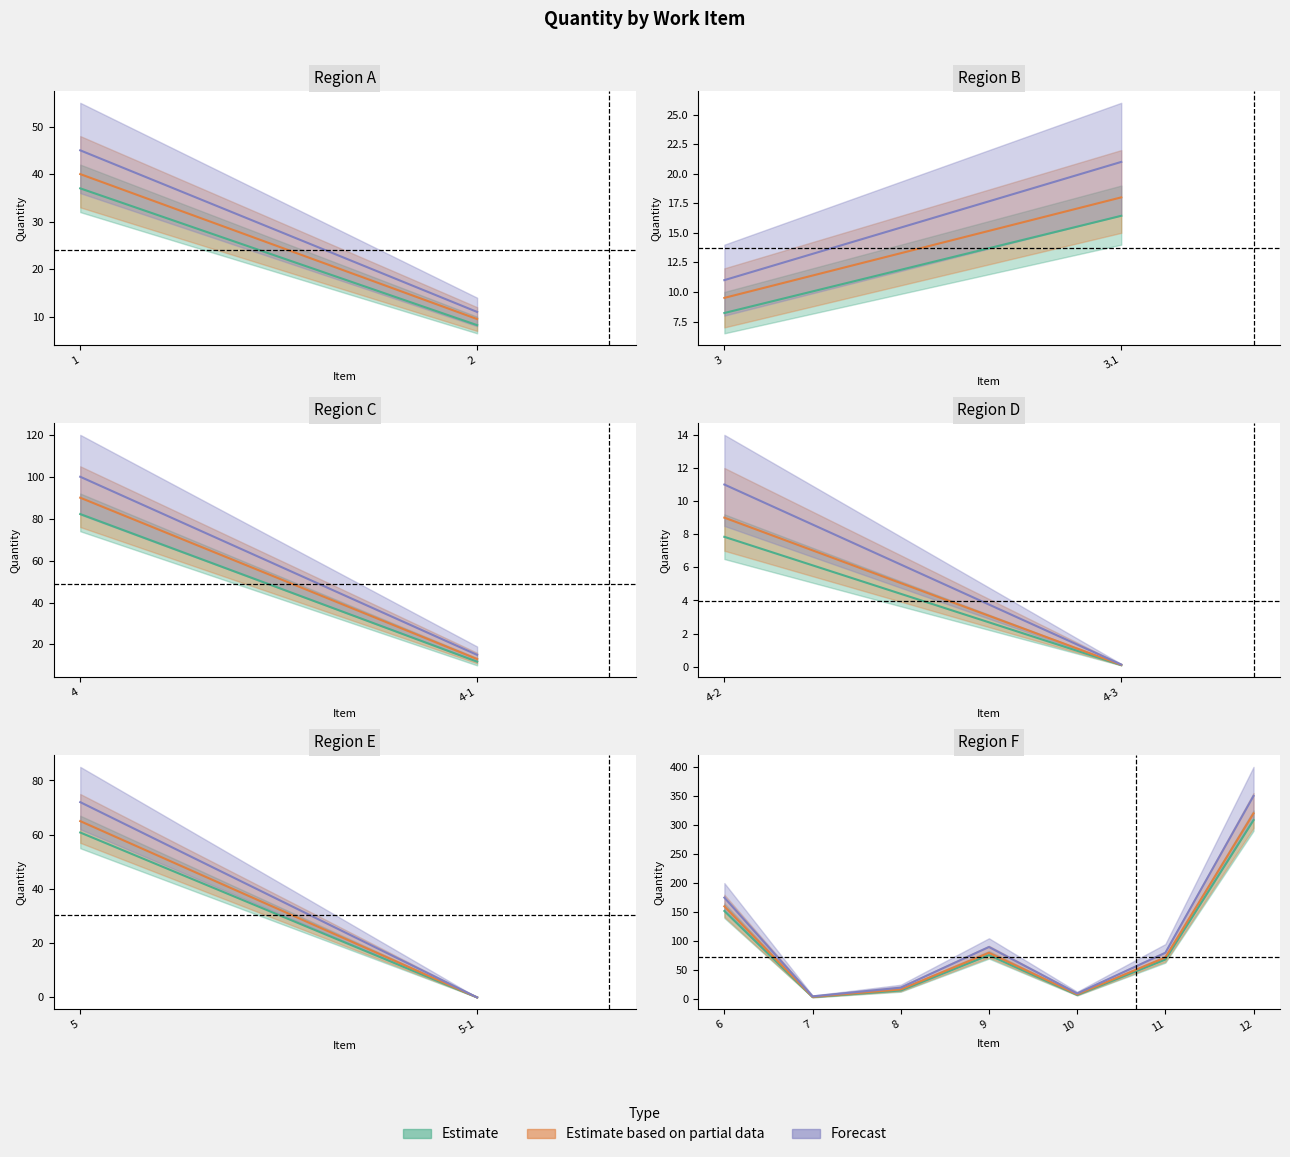

Rank the categories by Estimate based on partial data value from highest to lowest.

12, 6, 4, 9, 11, 5, 1, 3.1, 8, 4-1, 2, 3, 4-2, 10, 7, 4-3, 5-1